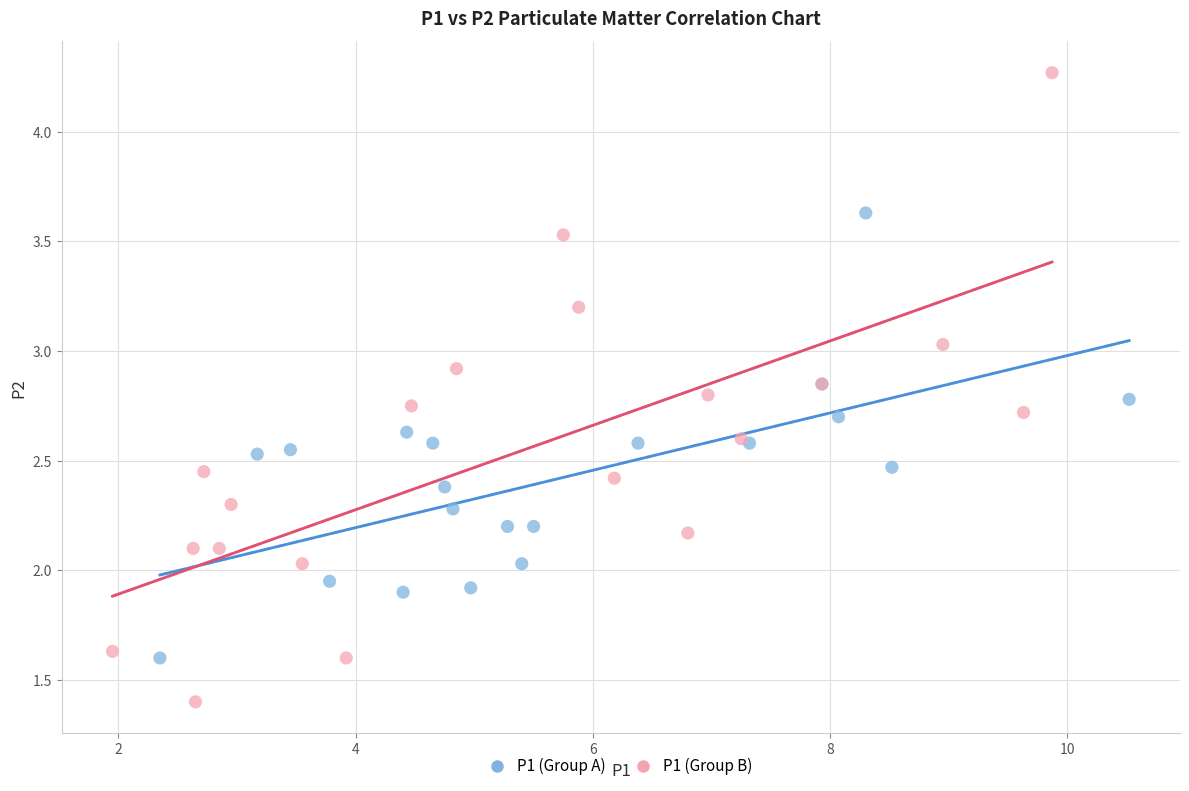

Which series contains the highest Y value?

P1 (Group B)